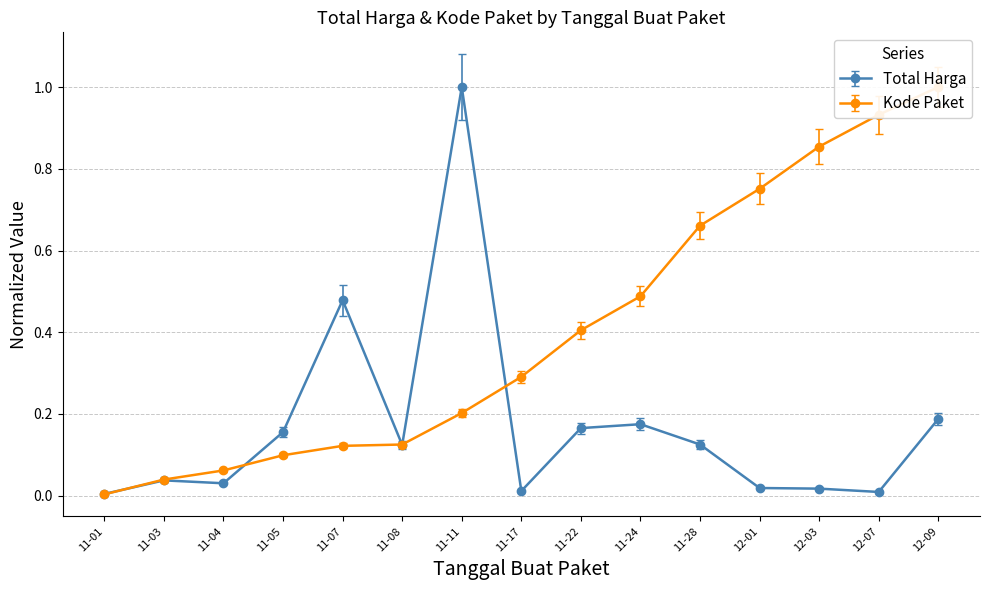

Is it true that Total Harga equals 0.0 at 11-17?

True